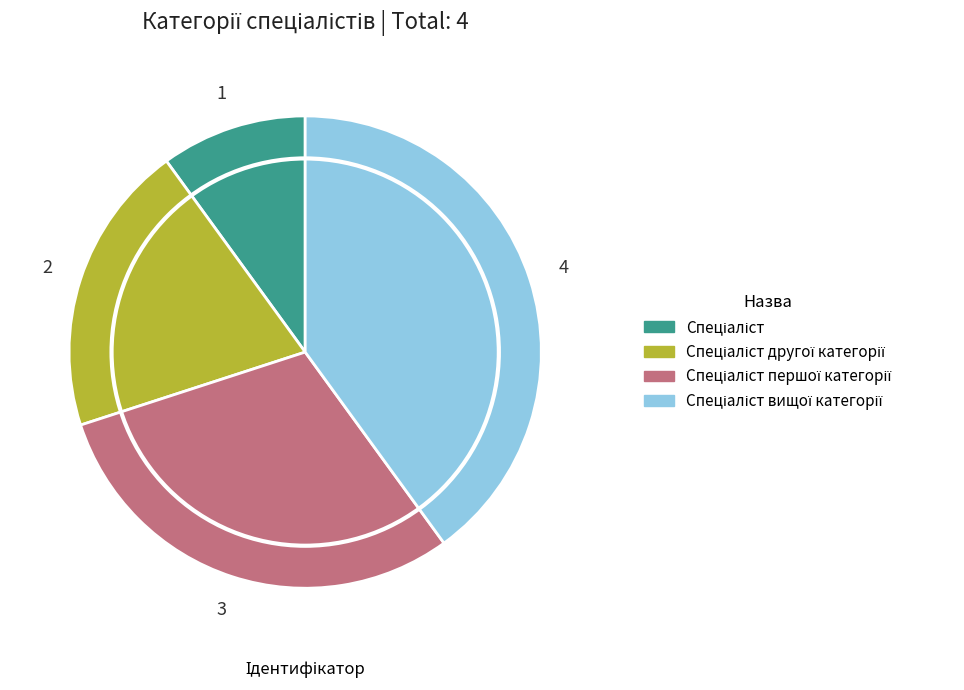

Is there any slice that represents more than half of the pie?

No